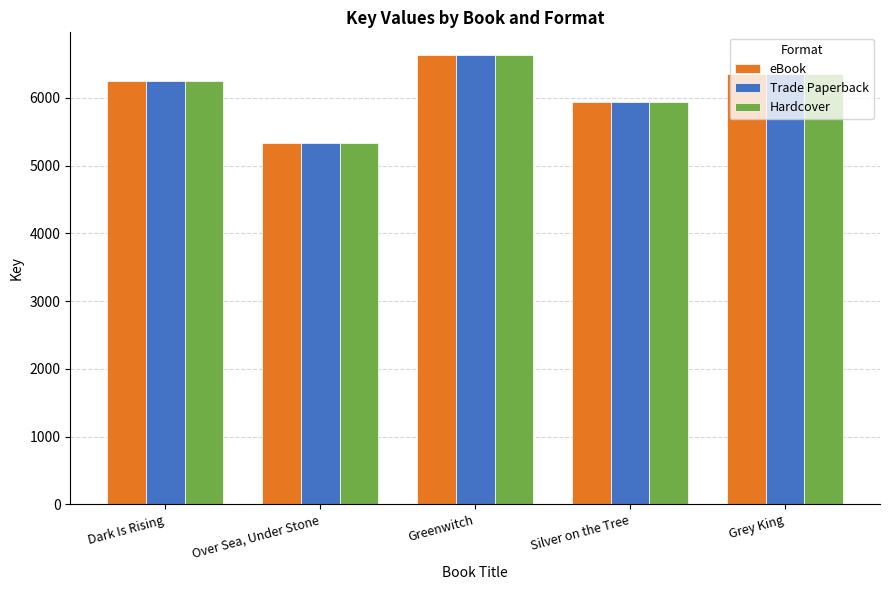

Where is eBook nearest to the value 5984?

Silver on the Tree